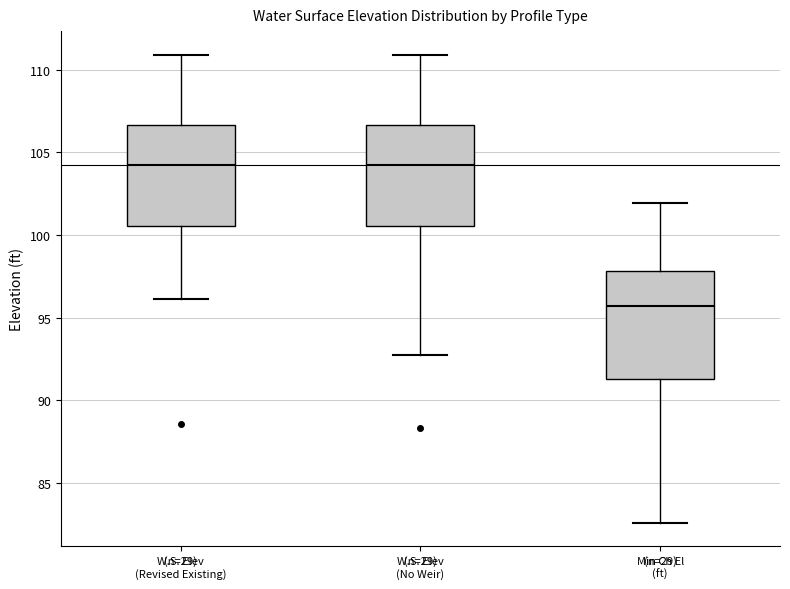

Where does the median line of the box for W.S. Elev (Revised Existing) sit on the y-axis? The values are not printed on the chart, so give them approximately, as read against the axis.

104.5